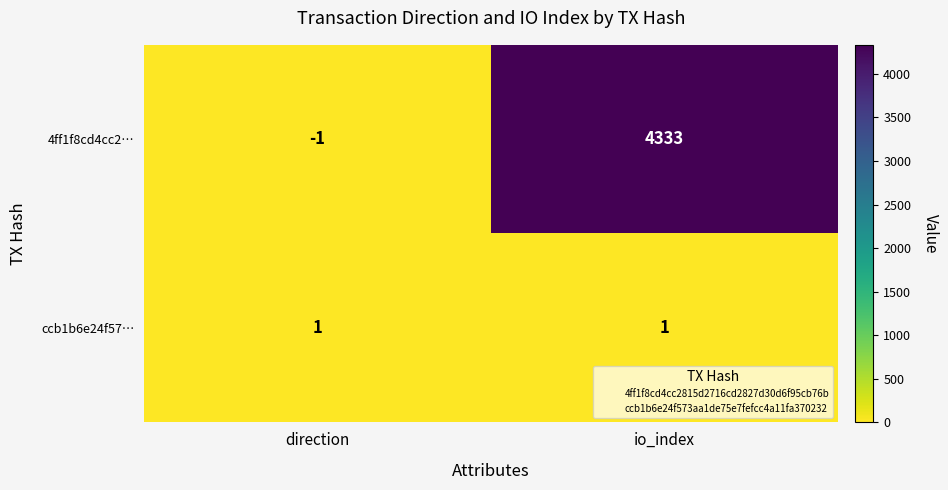

Which label corresponds to the largest value in the chart?

io_index